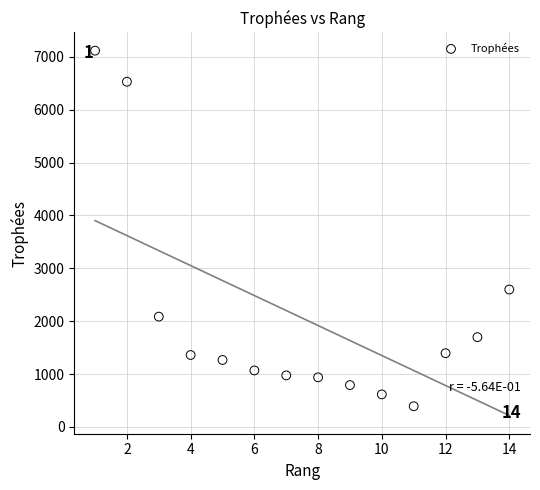

What Y value in the scatter plot is closest to 3755?

2600